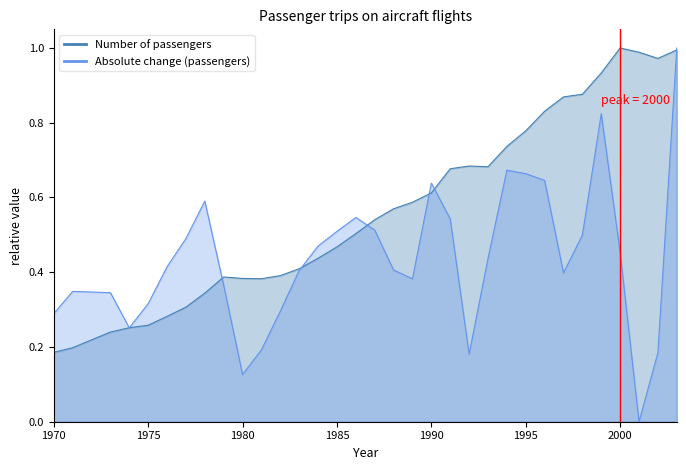

At which label does Absolute change (passengers) reach its minimum?

2001